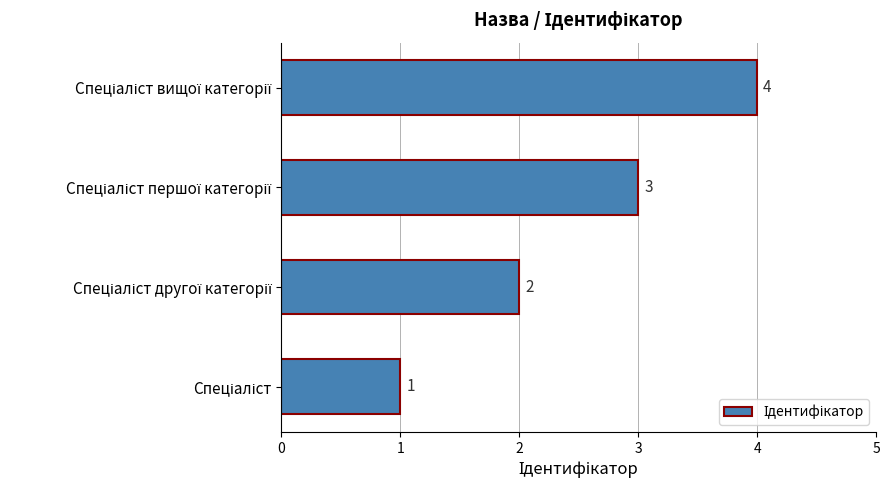

Count the values in the range 2 to 4.

3